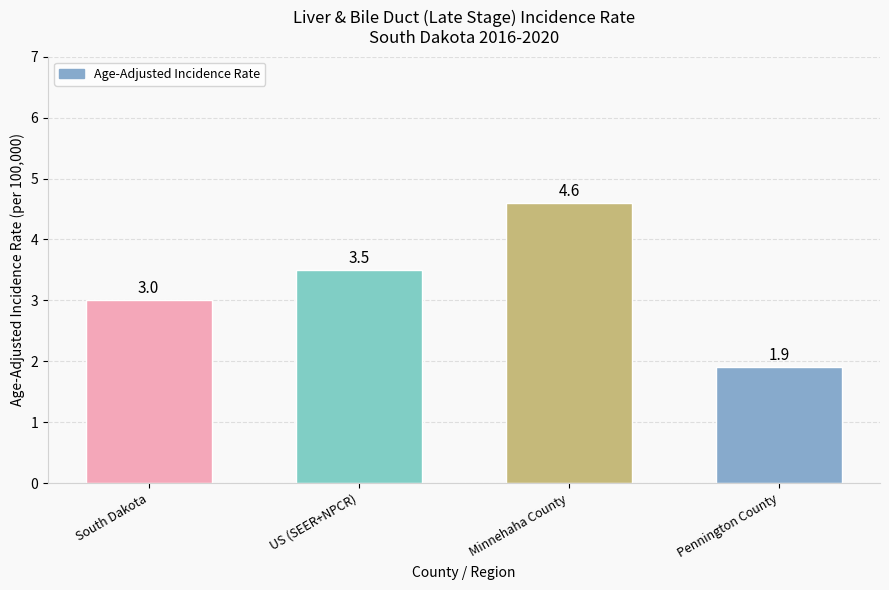

What is the label of the 4th bar from the right?

South Dakota